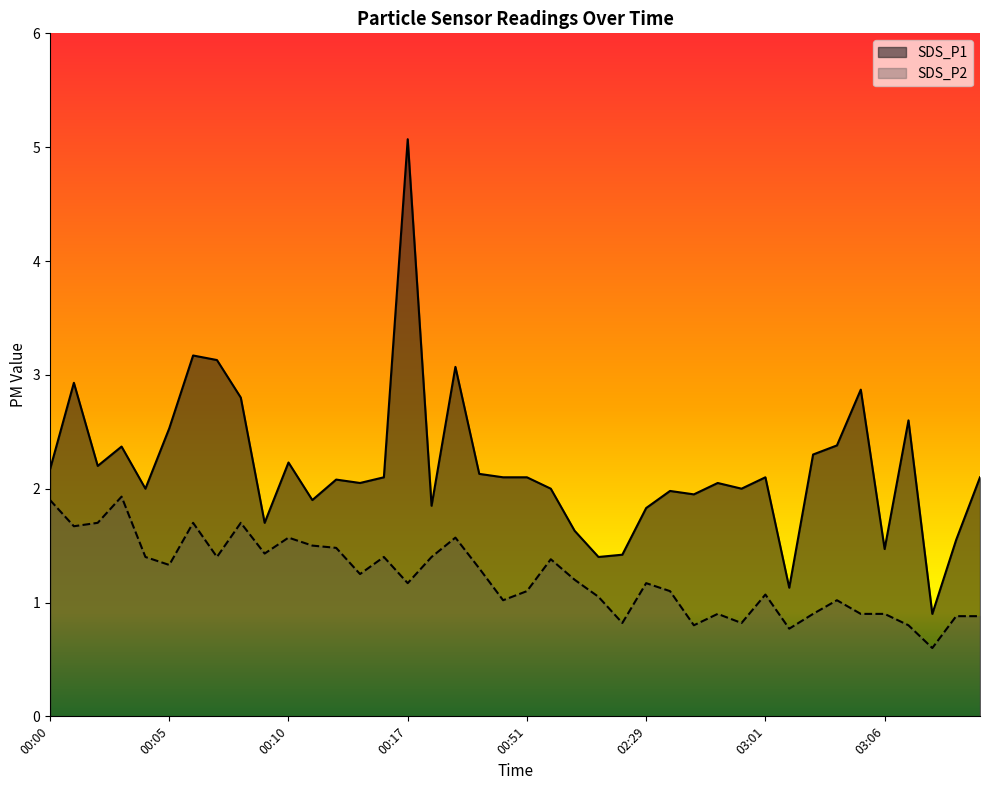

Where is the first local minimum for SDS_P1?

00:02